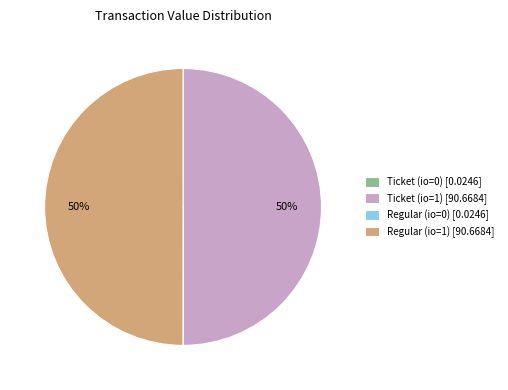

To the nearest percent, what portion does Ticket (io=1) [90.6684] represent?

50%